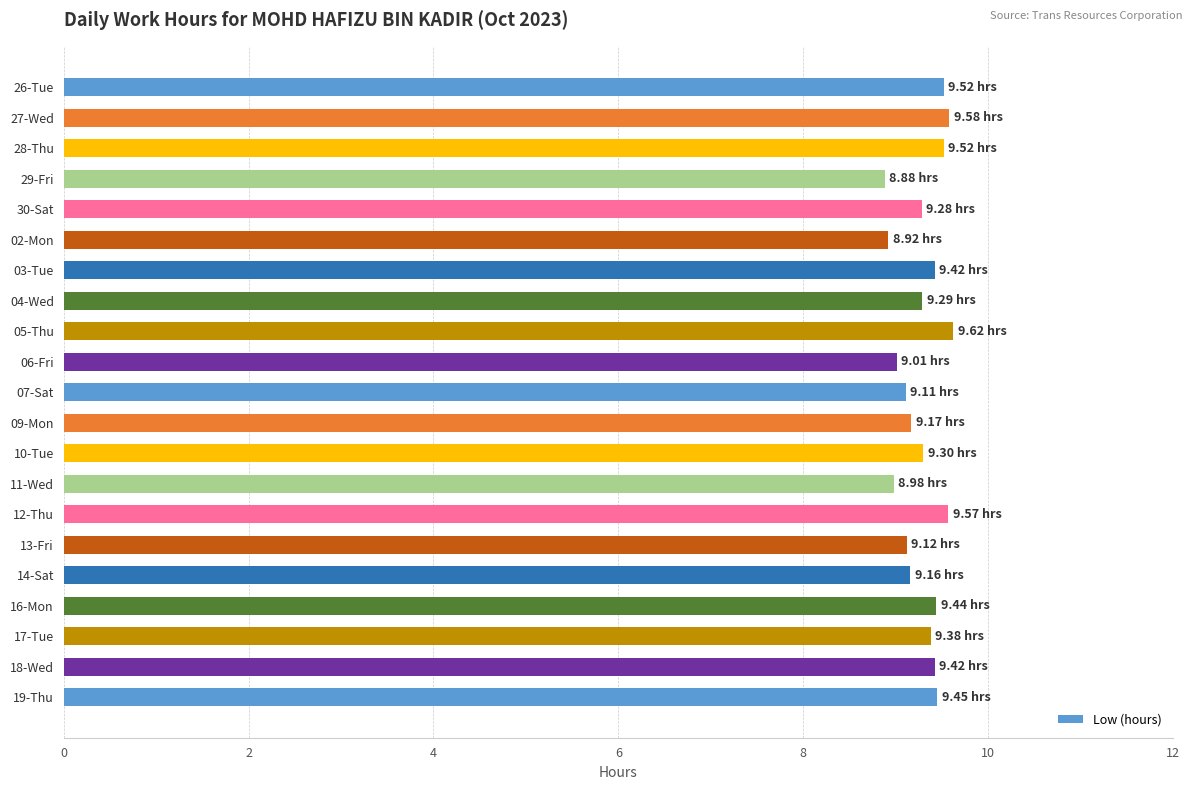

What is the difference between the maximum and minimum values?

0.7